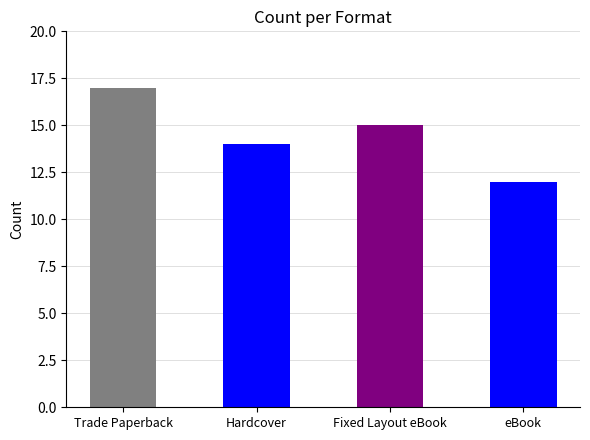

Which has a higher value, eBook or Hardcover?

Hardcover